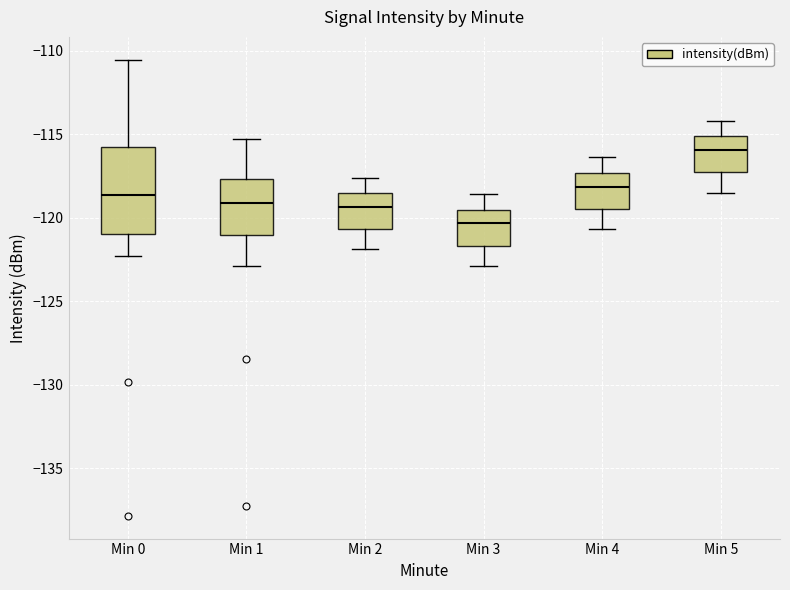

Where is the lower edge of the box for Min 4 on the y-axis? The values are not printed on the chart, so give them approximately, as read against the axis.

-119.5